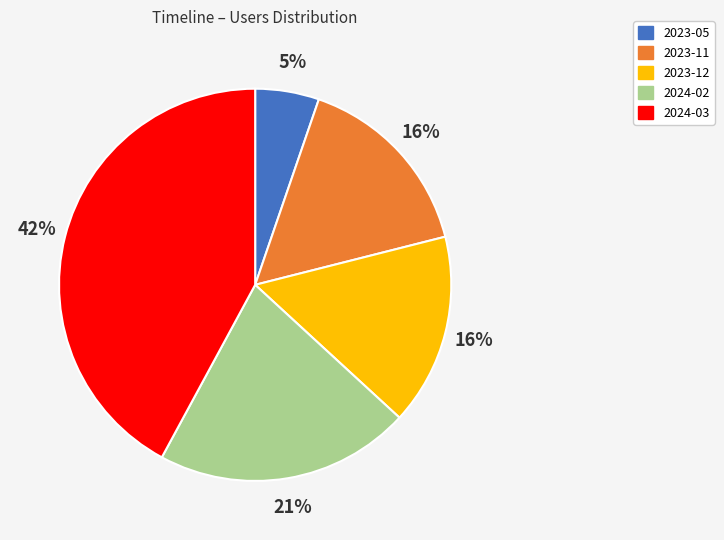

Which category has the biggest portion of the pie?

2024-03